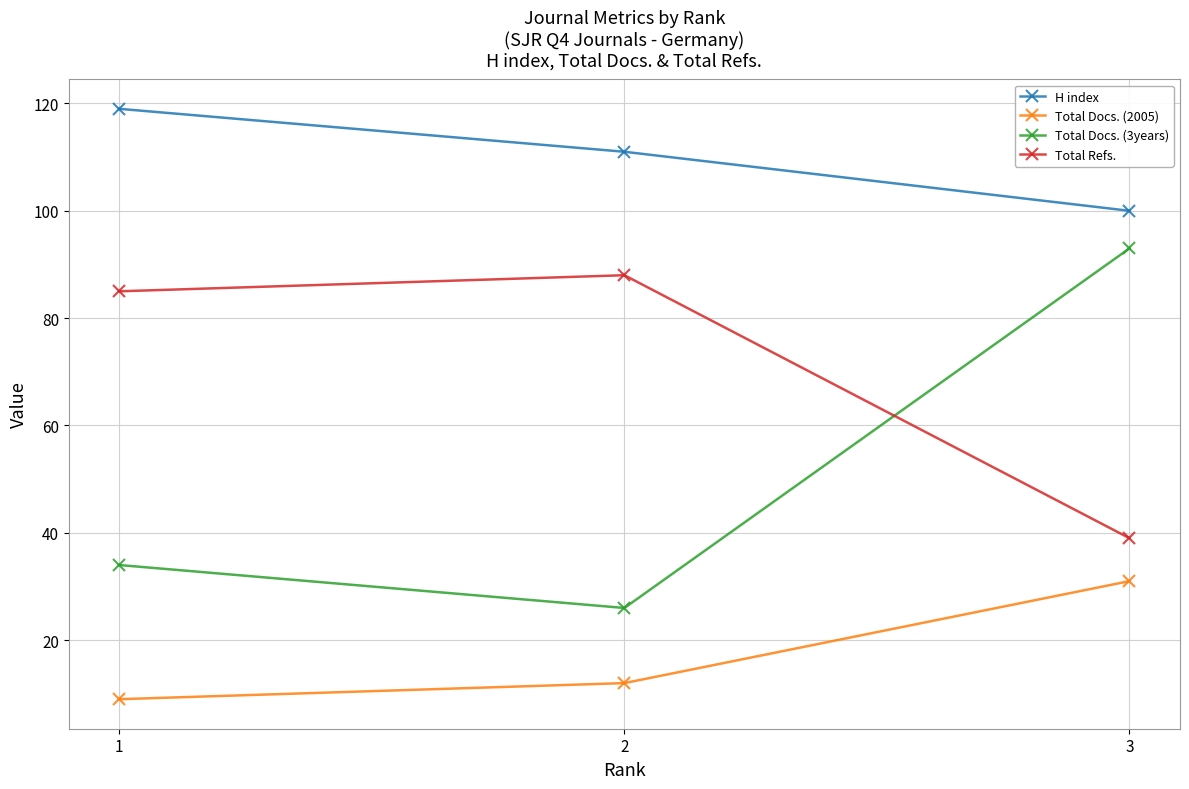

What is the value of the Total Refs. point at the 3rd from the left?

39